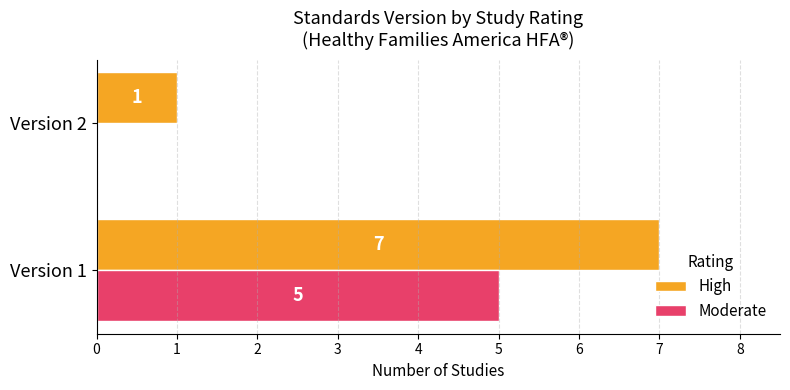

What are all the series names shown in the legend?

High, Moderate